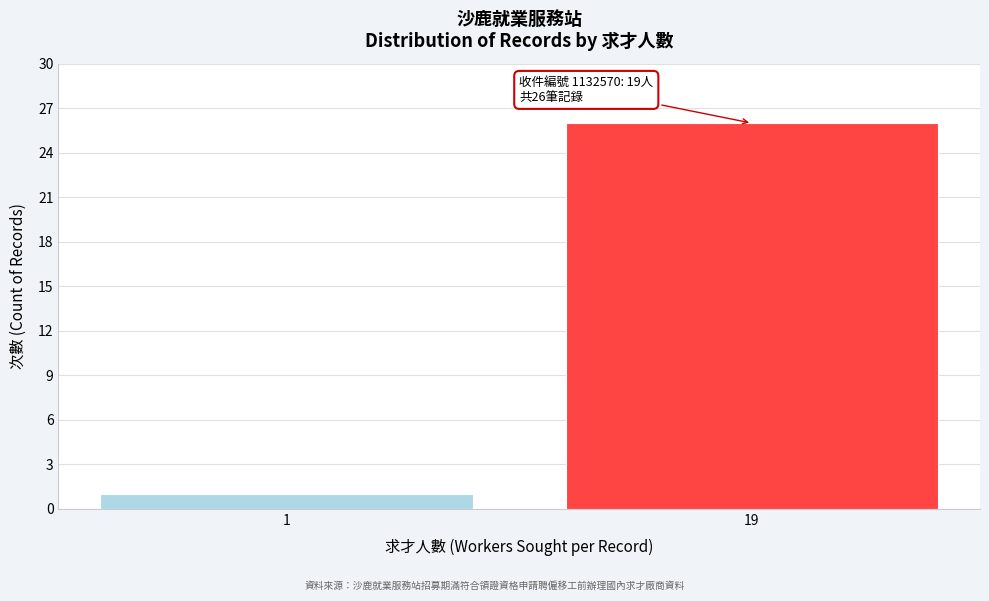

Reading right to left, what are all the values shown in this chart?

19=26	1=1